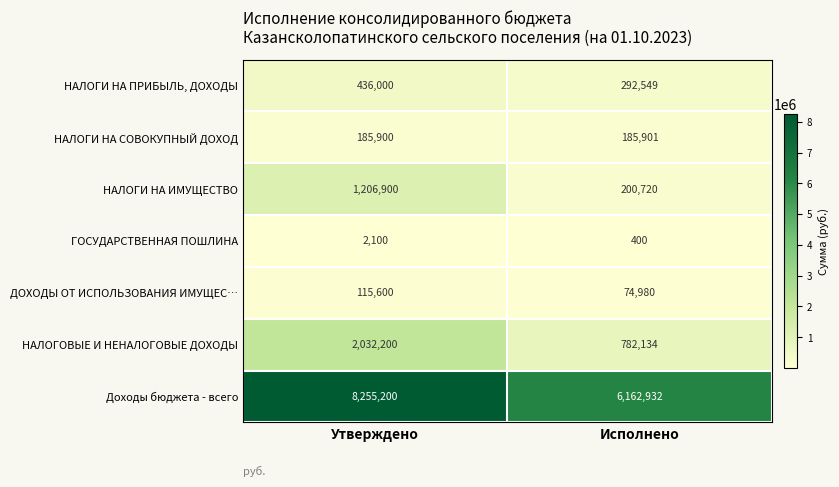

Is the value of НАЛОГОВЫЕ И НЕНАЛОГОВЫЕ ДОХОДЫ at Исполнено greater than the value of ДОХОДЫ ОТ ИСПОЛЬЗОВАНИЯ ИМУЩЕС… at Исполнено?

Yes